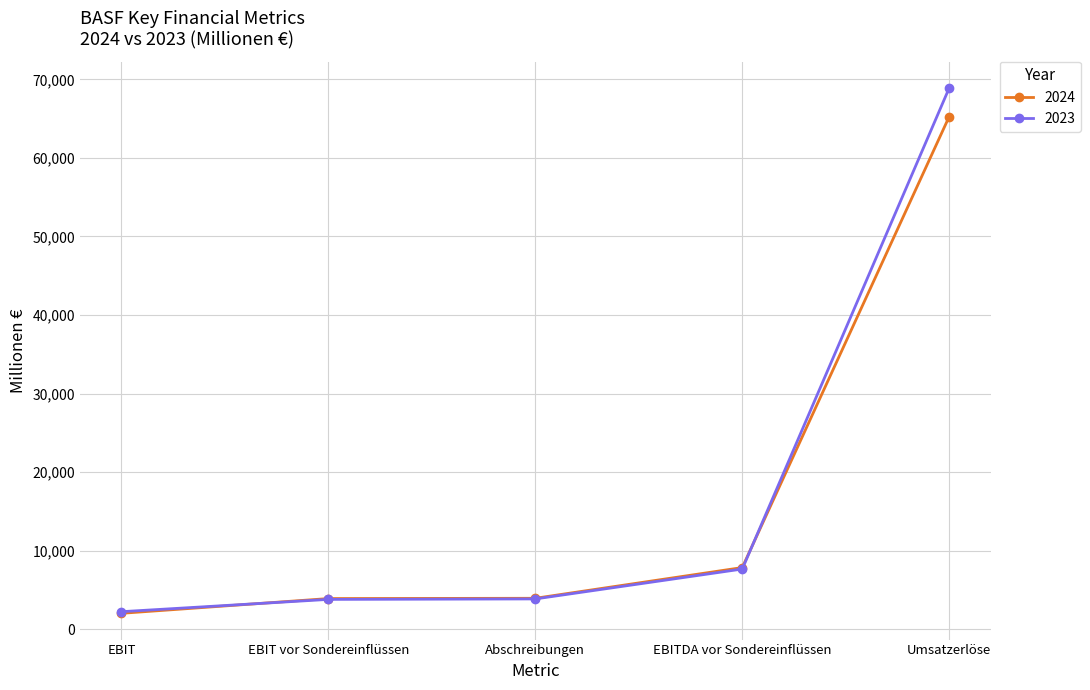

What is the value of the 2023 point at the 4th from the left?

7671